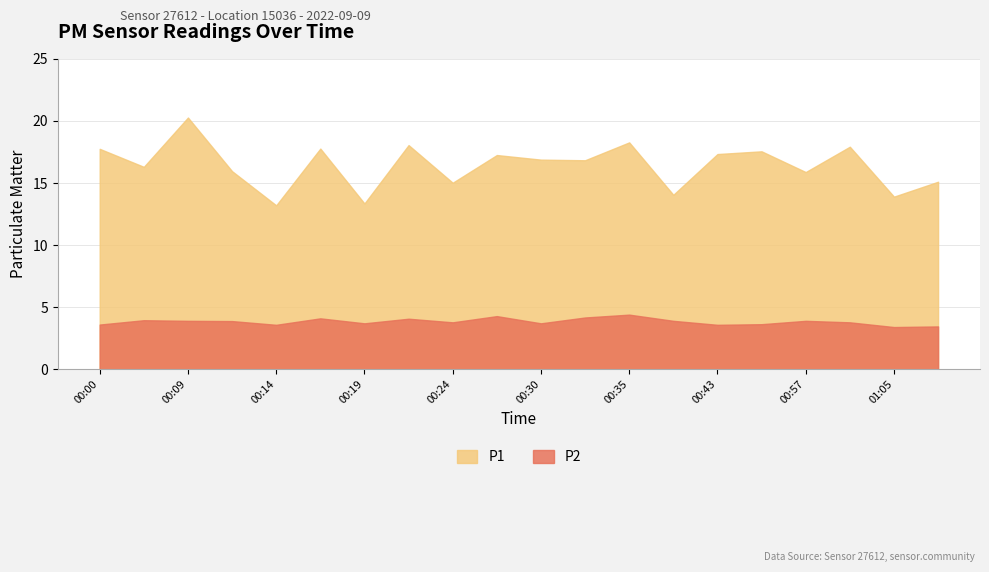

Rank the series by their average value, from lowest to highest.

P2, P1